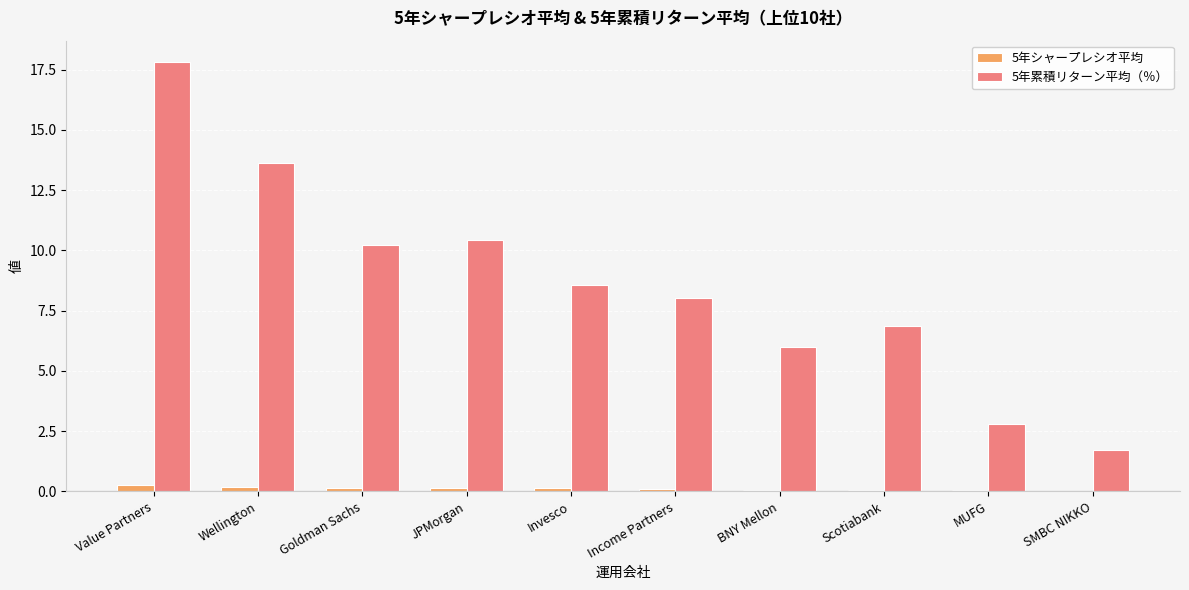

How many data points does each series have?

10